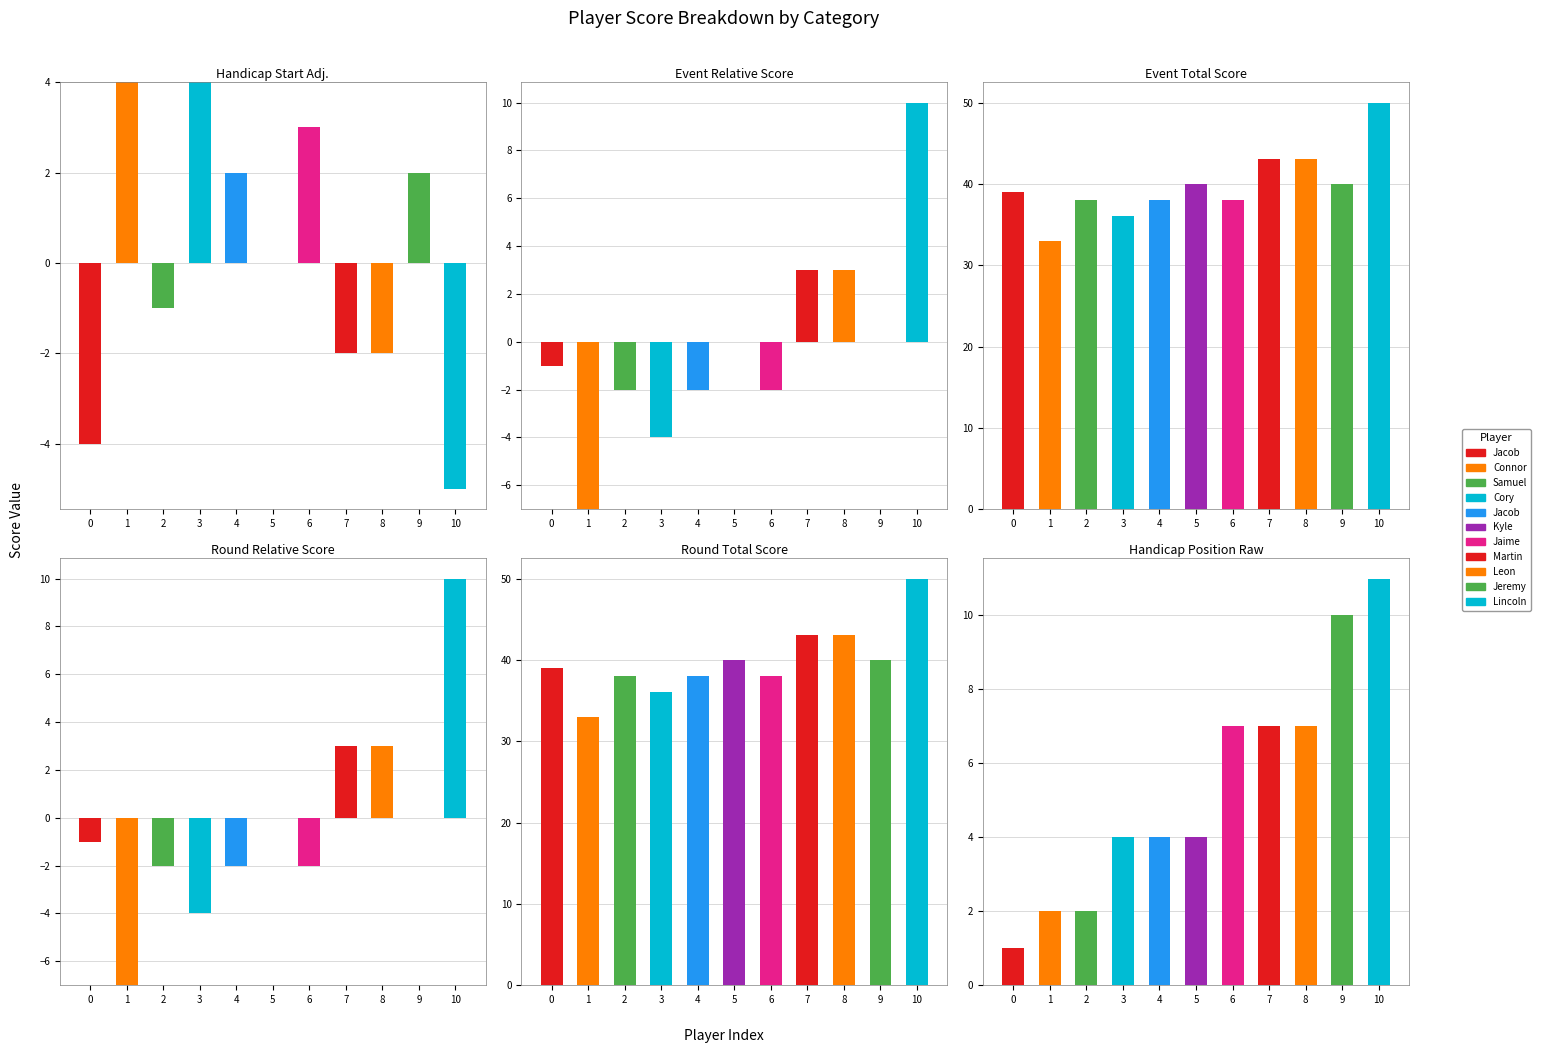

Is the value of handicap_starting_score_adjustment at Samuel Webster greater than the value of event_total_score at Connor Weber?

No